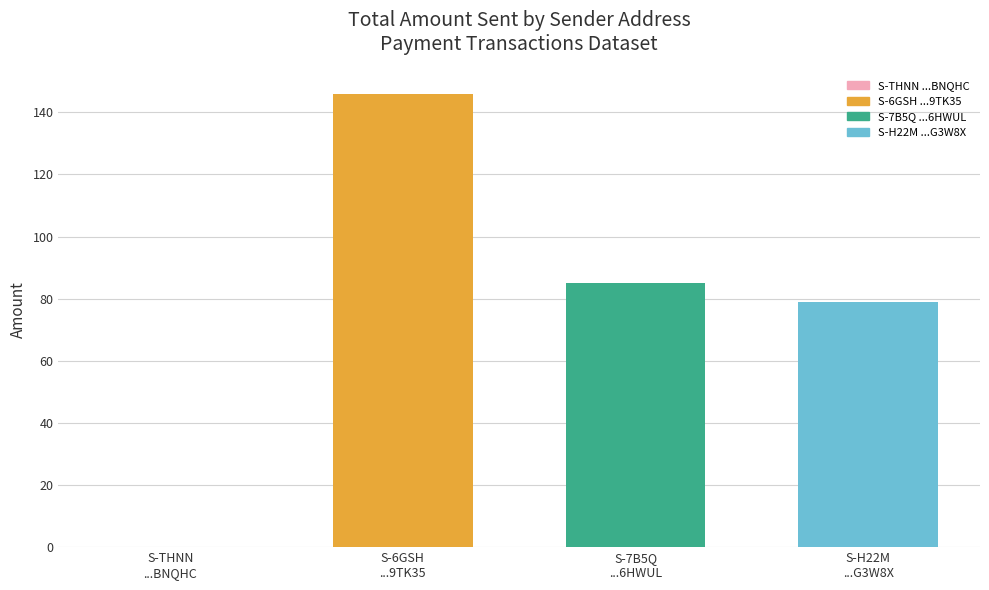

Which has a higher value, S-6GSH
...9TK35 or S-H22M
...G3W8X?

S-6GSH
...9TK35